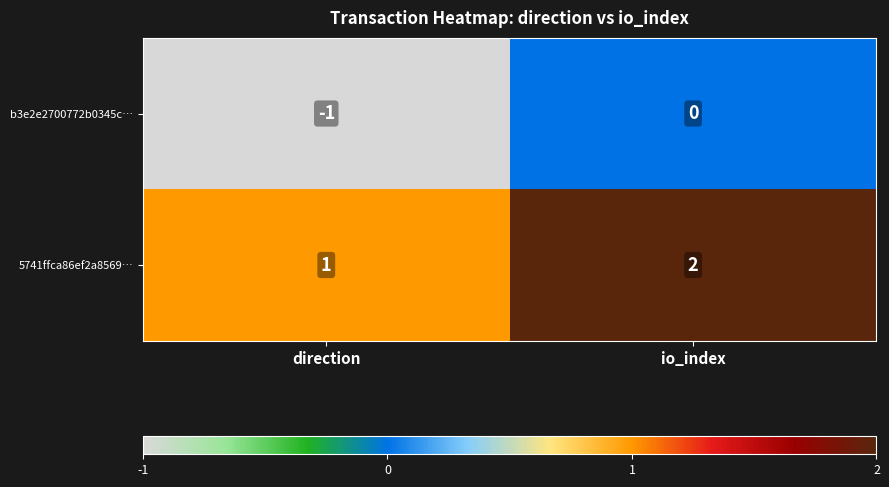

Rank the series by their maximum value, from lowest to highest.

b3e2e2700772b0345c…, 5741ffca86ef2a8569…